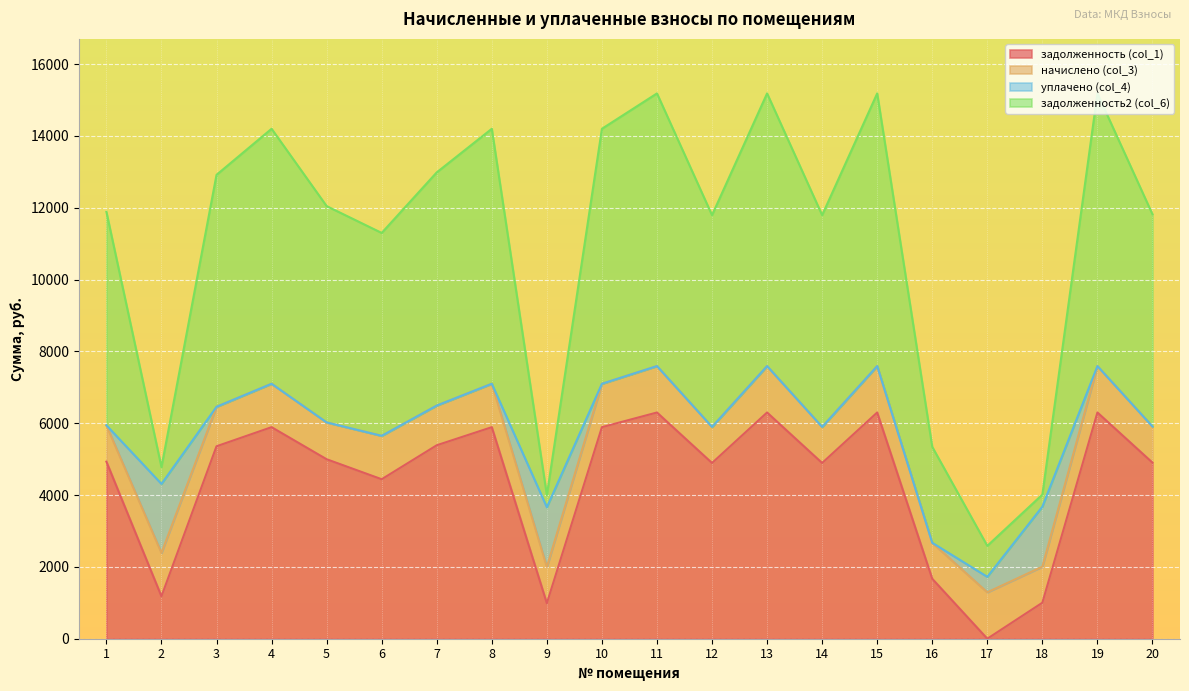

What is the total value across all series at 3?

12916.7